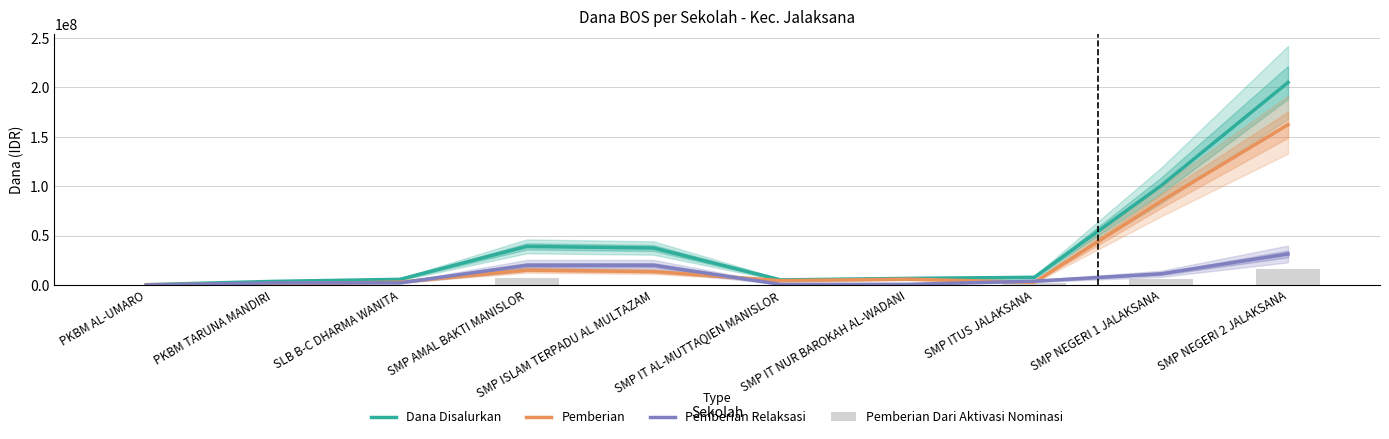

Reading right to left, what are all the values shown in this chart?

Dana Disalurkan: 205125000	100687500	7875000	6750000	5250000	37500000	39187500	5812500	3750000	375000
Pemberian: 162375000	84937500	2812500	6000000	4500000	13687500	15187500	3000000	1125000	375000
Pemberian Relaksasi: 31500000	11437500	3937500	750000	750000	20062500	20062500	2250000	2250000	0
Pemberian Dari Aktivasi Nominasi: 16125000	6375000	2250000	0	0	0	7500000	375000	750000	0